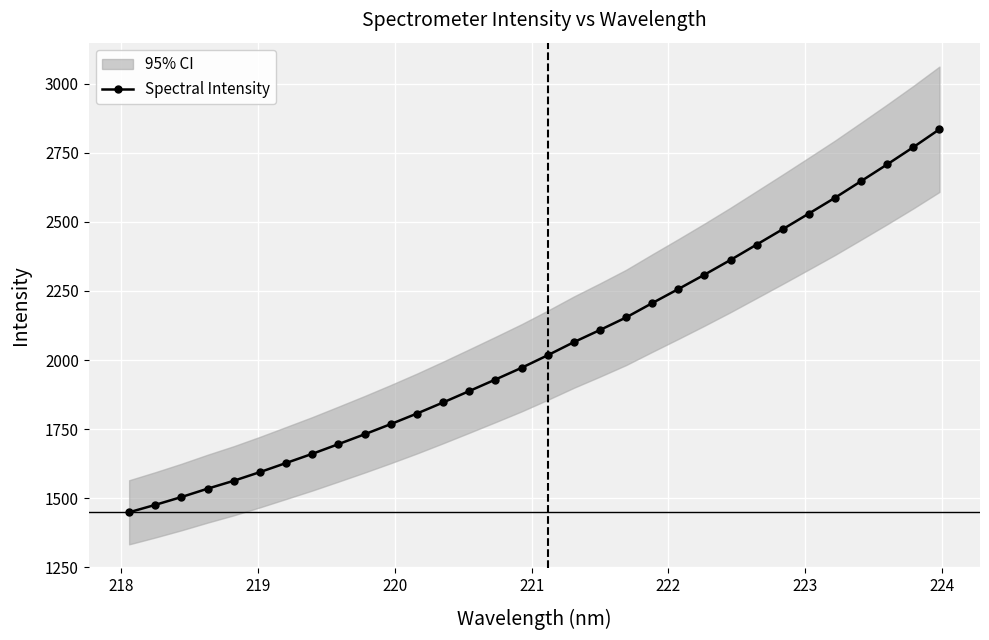

What is the value of the 28th point from the left?

2587.0